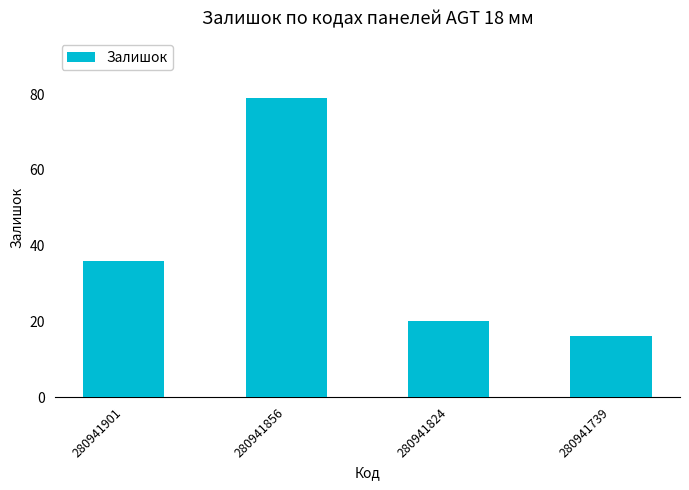

What is the change in value from 280941901 to 280941824?

-16